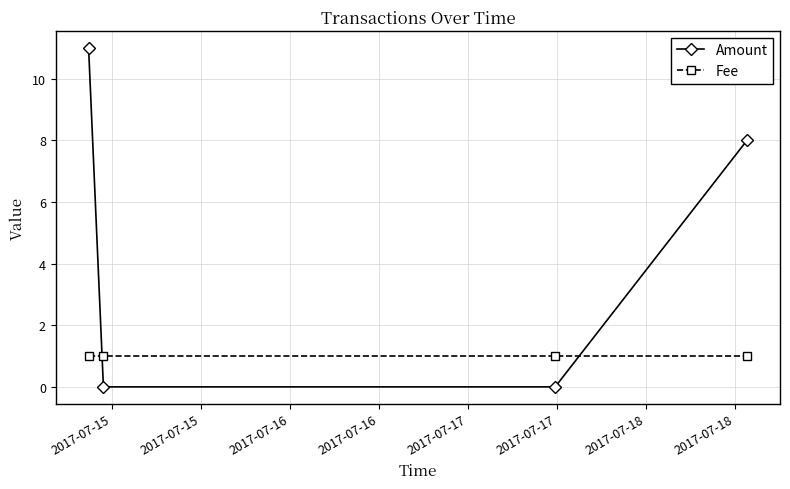

Which series has the largest range (max minus min)?

Amount